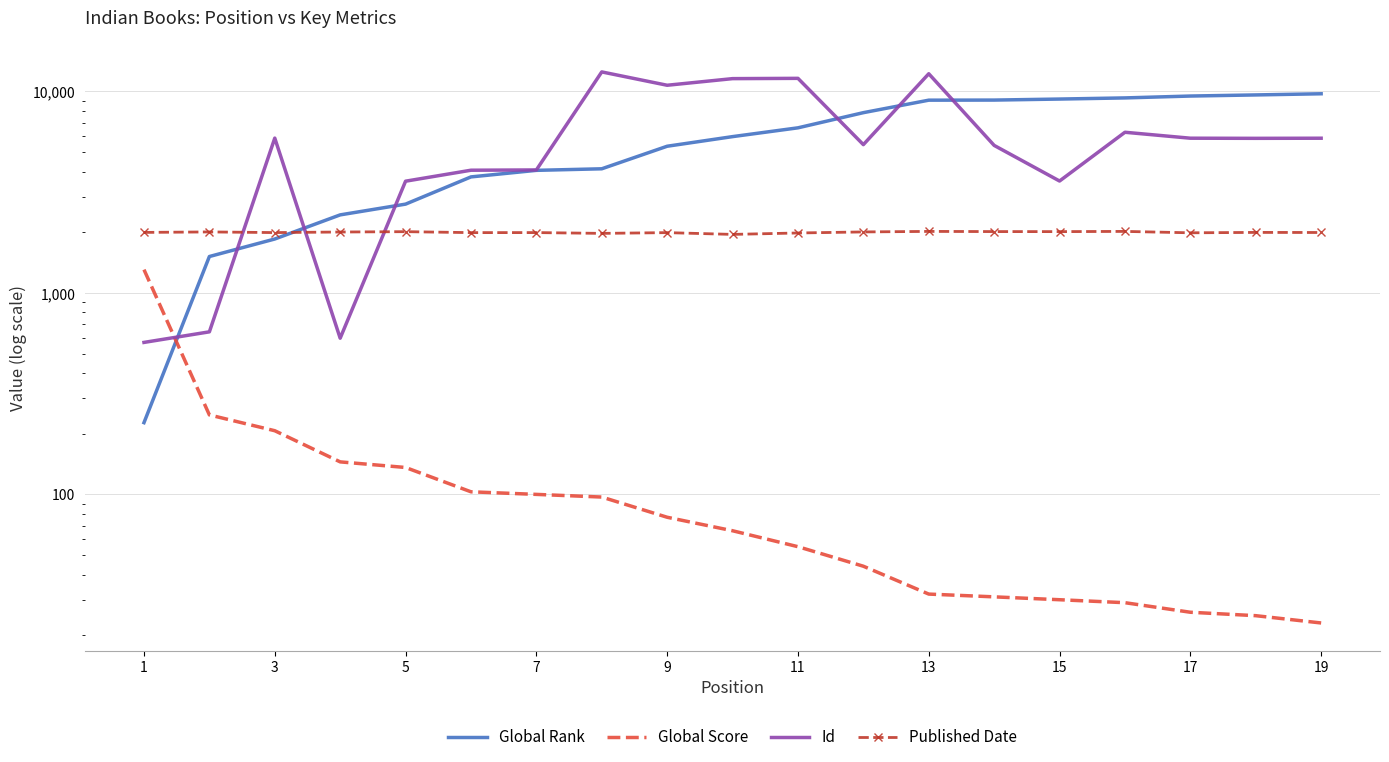

Does the chart have visible grid lines?

Yes